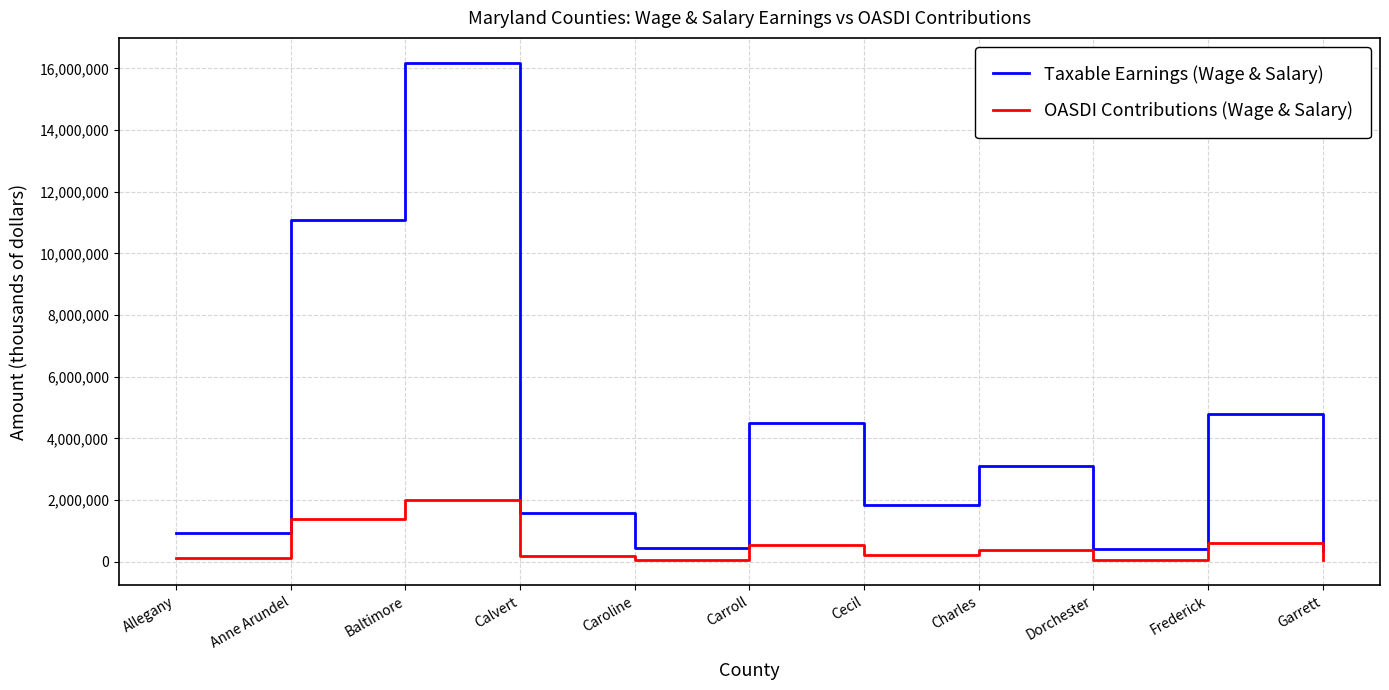

True or false: Taxable Earnings (Wage & Salary) and OASDI Contributions (Wage & Salary) intersect in this chart.

False